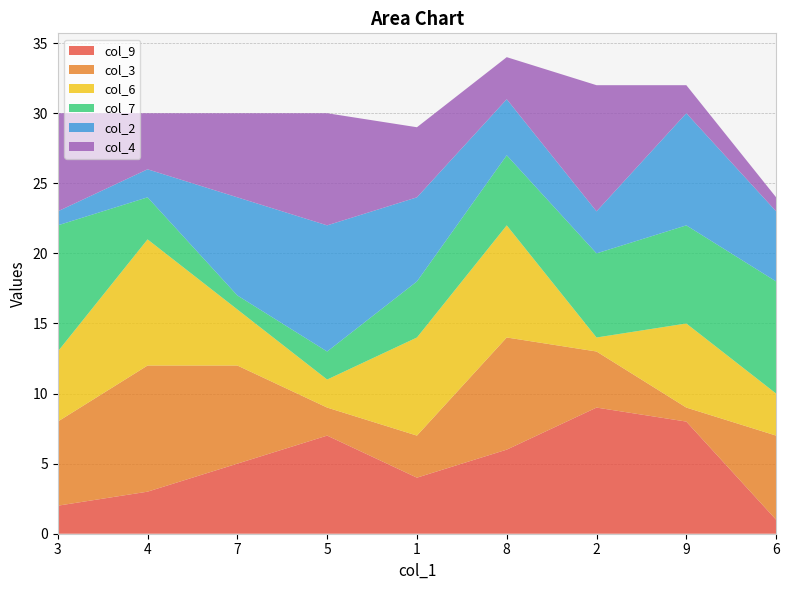

Reading right to left, transcribe all the data shown in this chart.

col_9: 1	8	9	6	4	7	5	3	2
col_3: 6	1	4	8	3	2	7	9	6
col_6: 3	6	1	8	7	2	4	9	5
col_7: 8	7	6	5	4	2	1	3	9
col_2: 5	8	3	4	6	9	7	2	1
col_4: 1	2	9	3	5	8	6	4	7